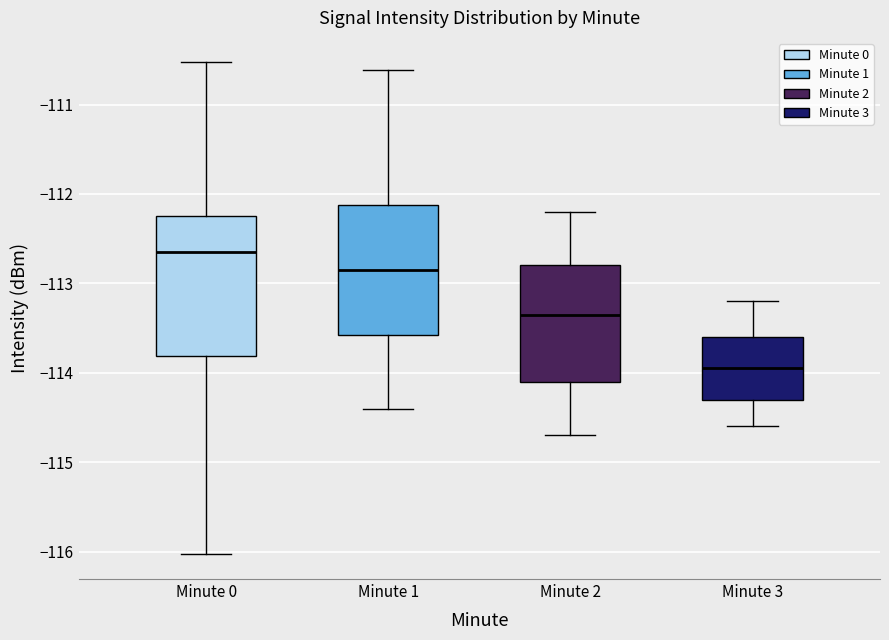

Which box's median line is the lowest?

Minute 3